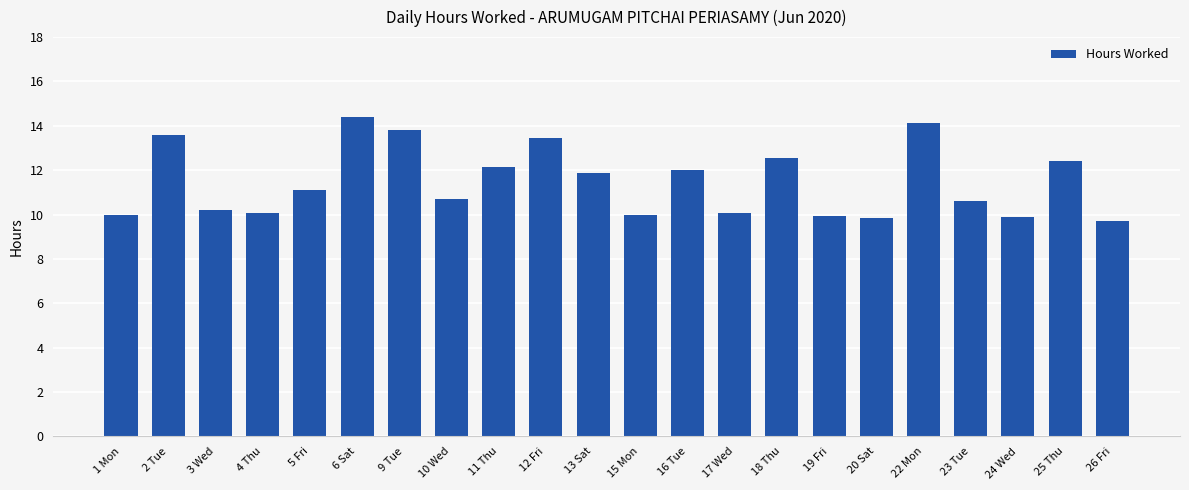

Between 13 Sat and 2 Tue, which is larger?

2 Tue